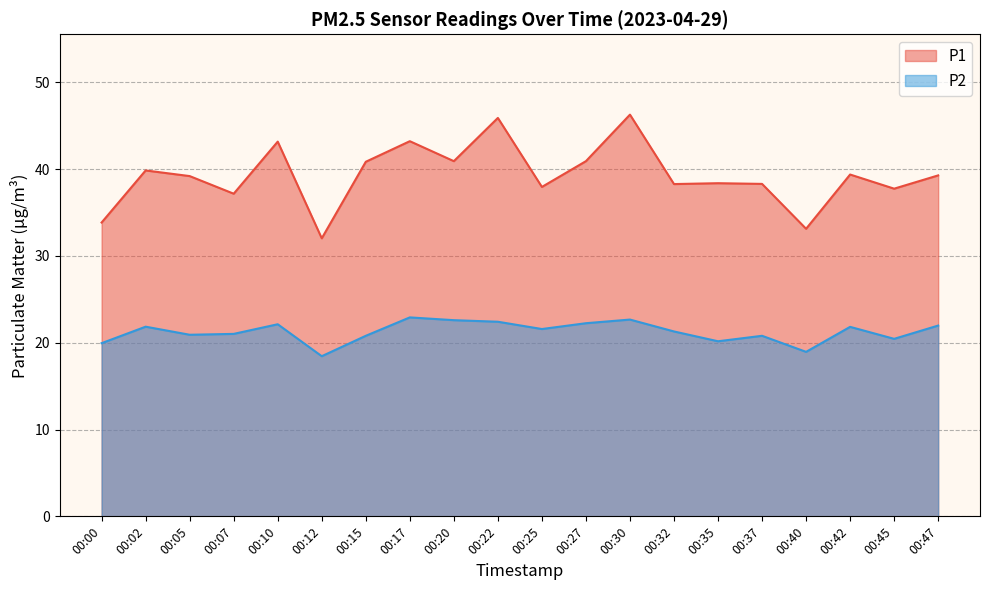

The value of P1 at 00:22 is 45.9. True or false?

True